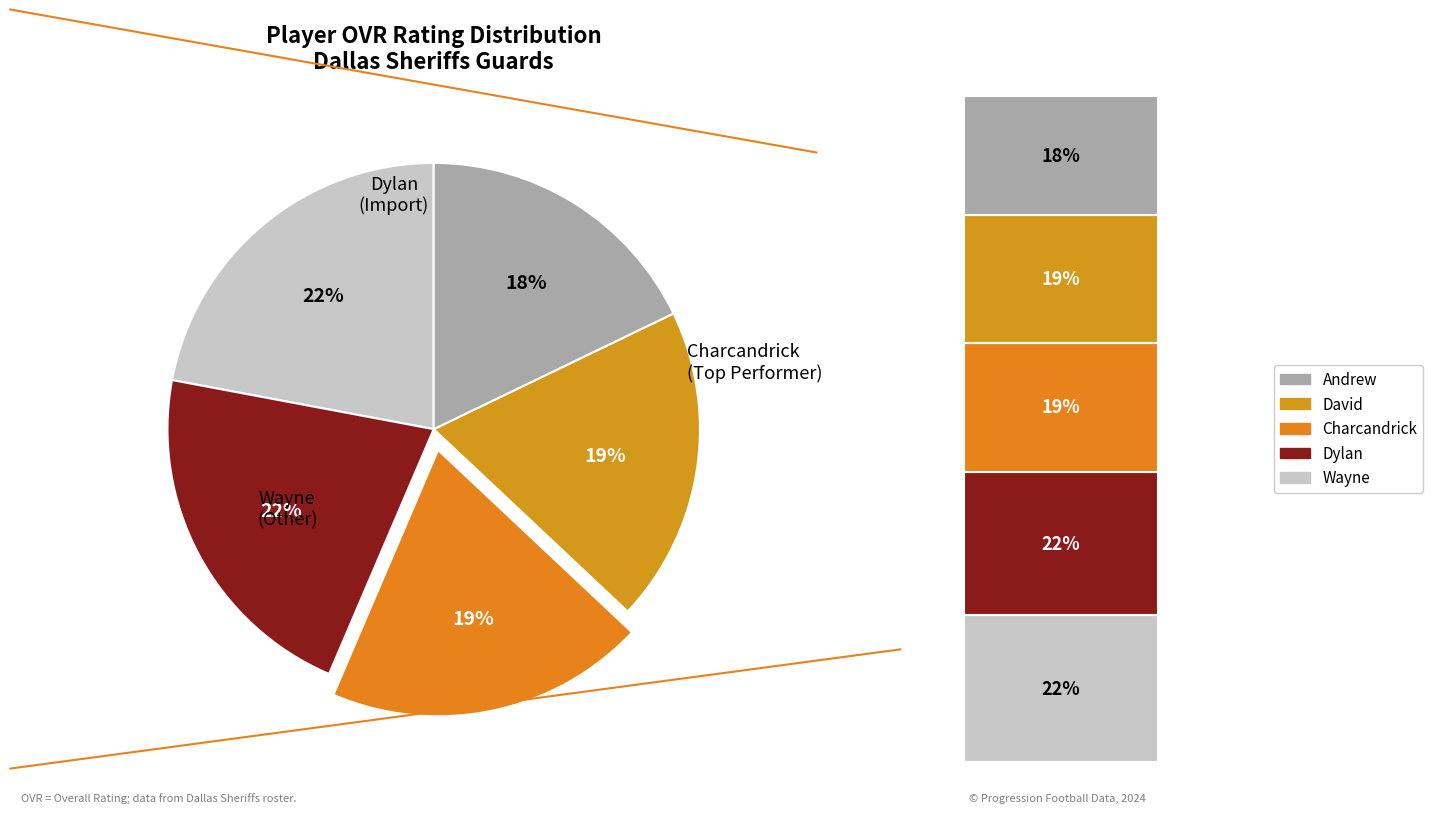

Rank the categories by value from highest to lowest.

Wayne, Dylan, Charcandrick, David, Andrew